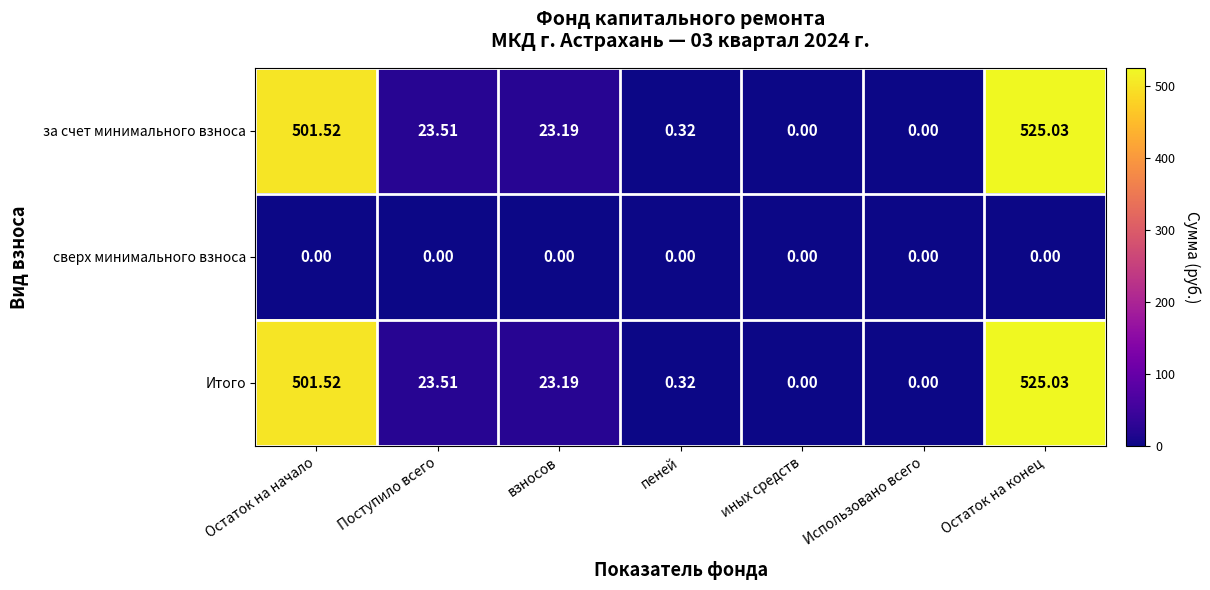

Count the number of data series in this chart.

3